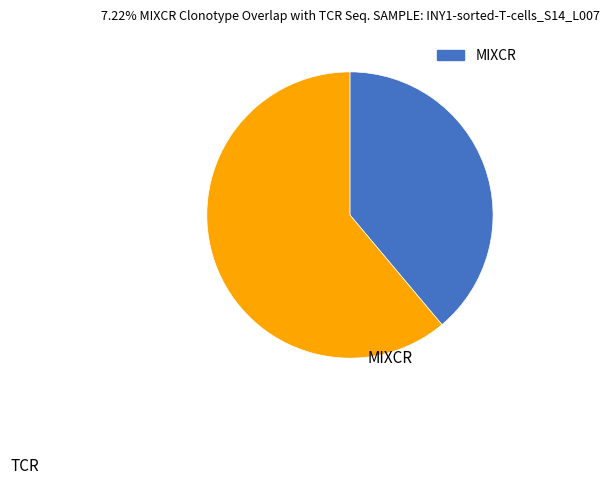

How many segments does this pie chart have?

2